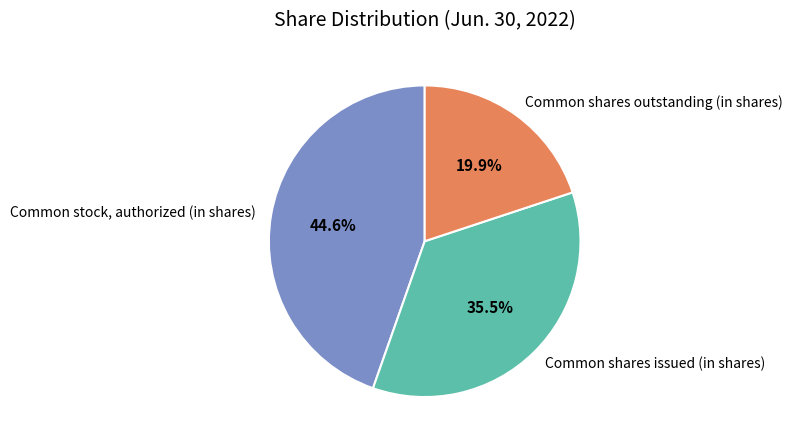

Which slice is the smallest?

Common shares outstanding (in shares)